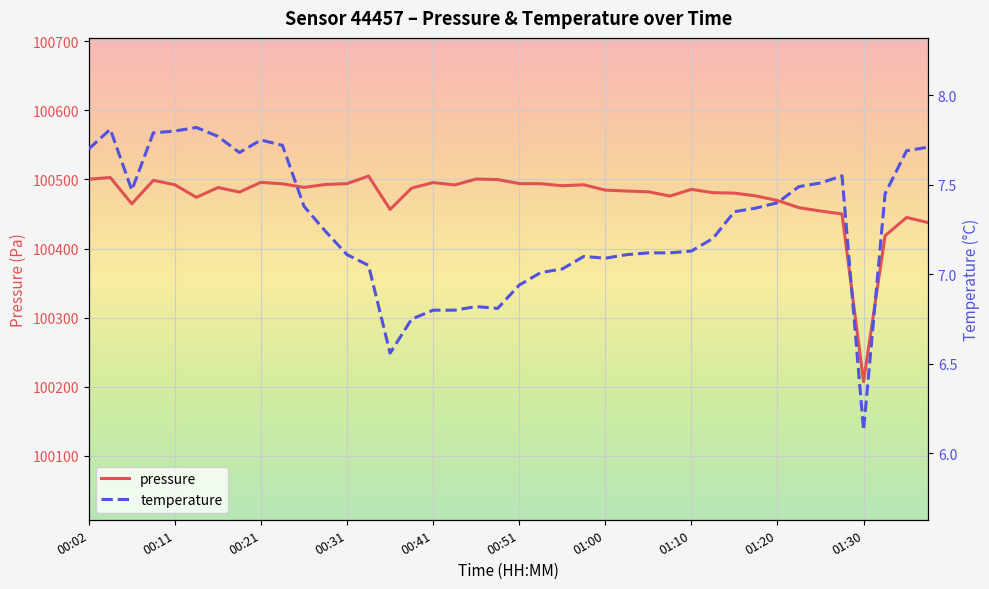

Is it true that pressure equals 37966.2 at 01:20?

False